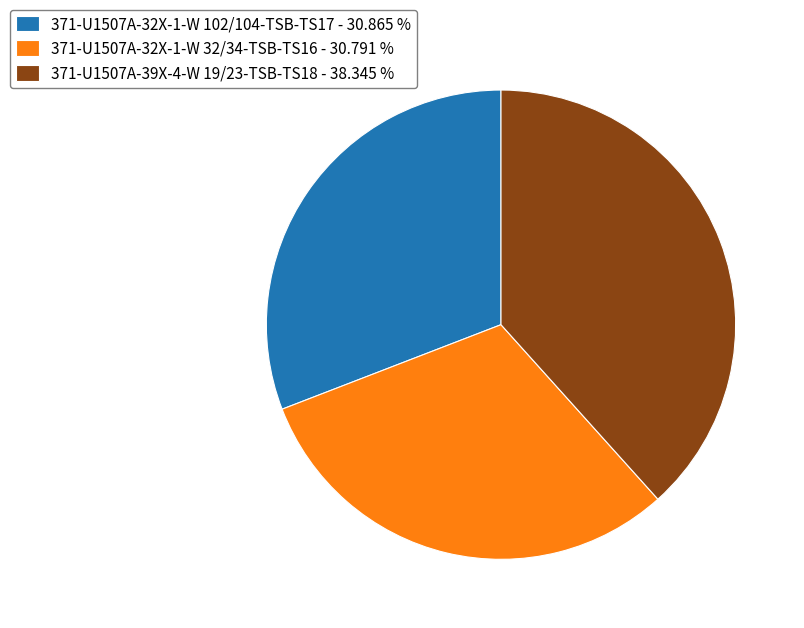

The 371-U1507A-32X-1-W 102/104-TSB-TS17 slice represents 31% of the pie. True or false?

True